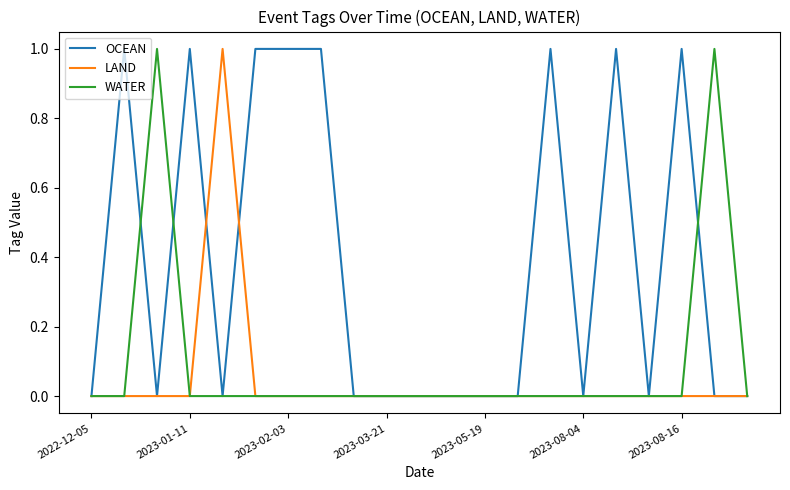

What is the maximum value shown in the chart?

1